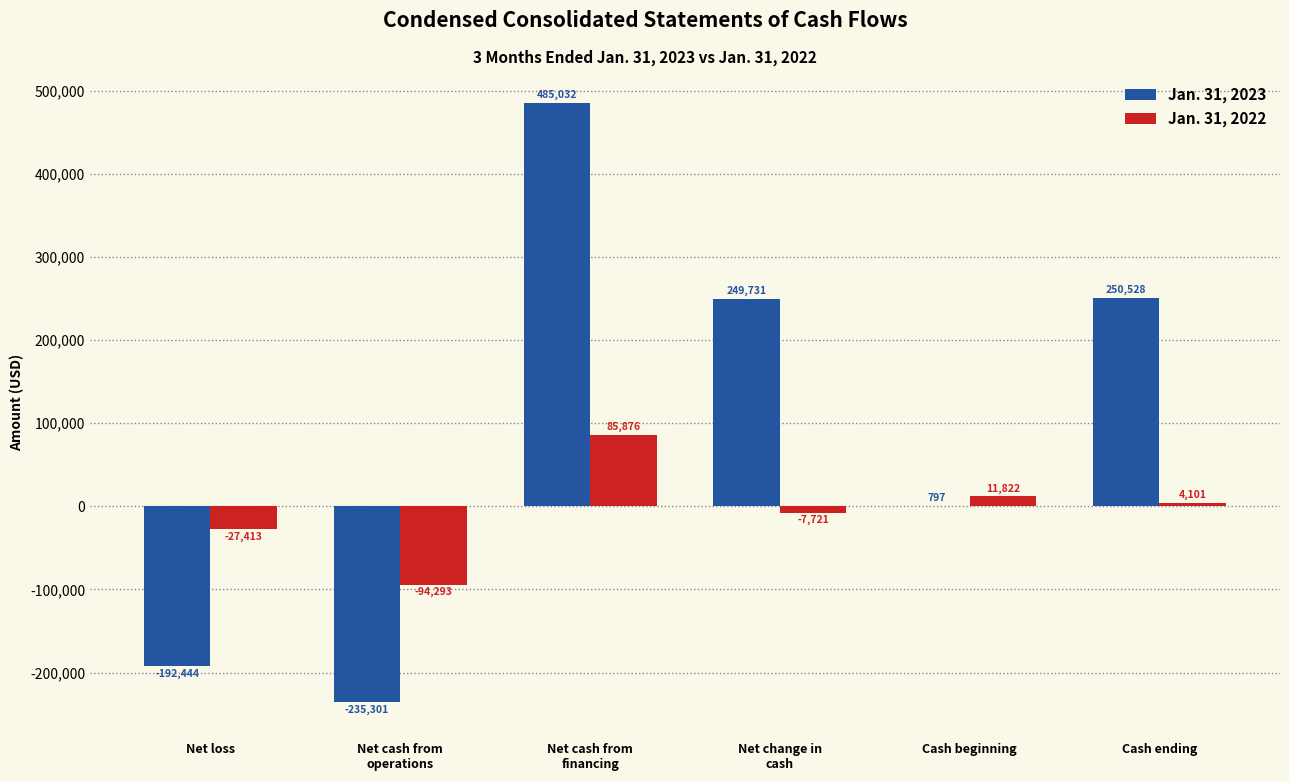

Where is Jan. 31, 2023 nearest to the value 124865?

Cash beginning